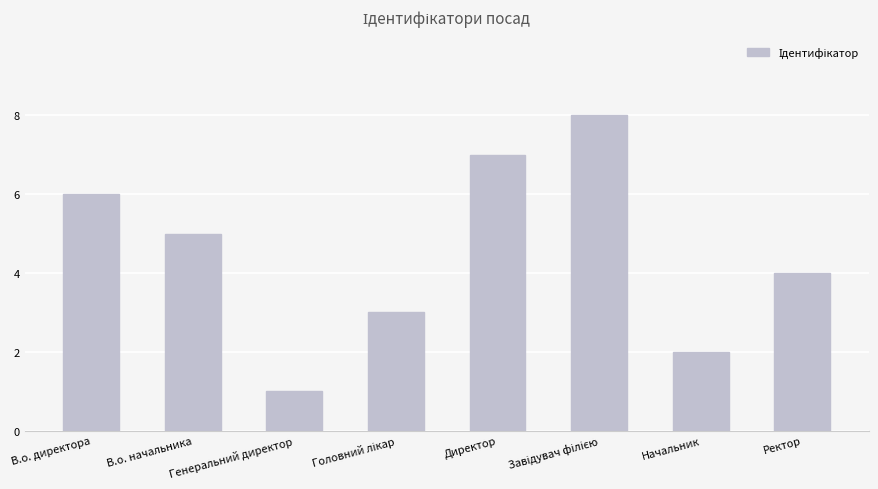

The chart shows a value of 3 at Директор. True or false?

False